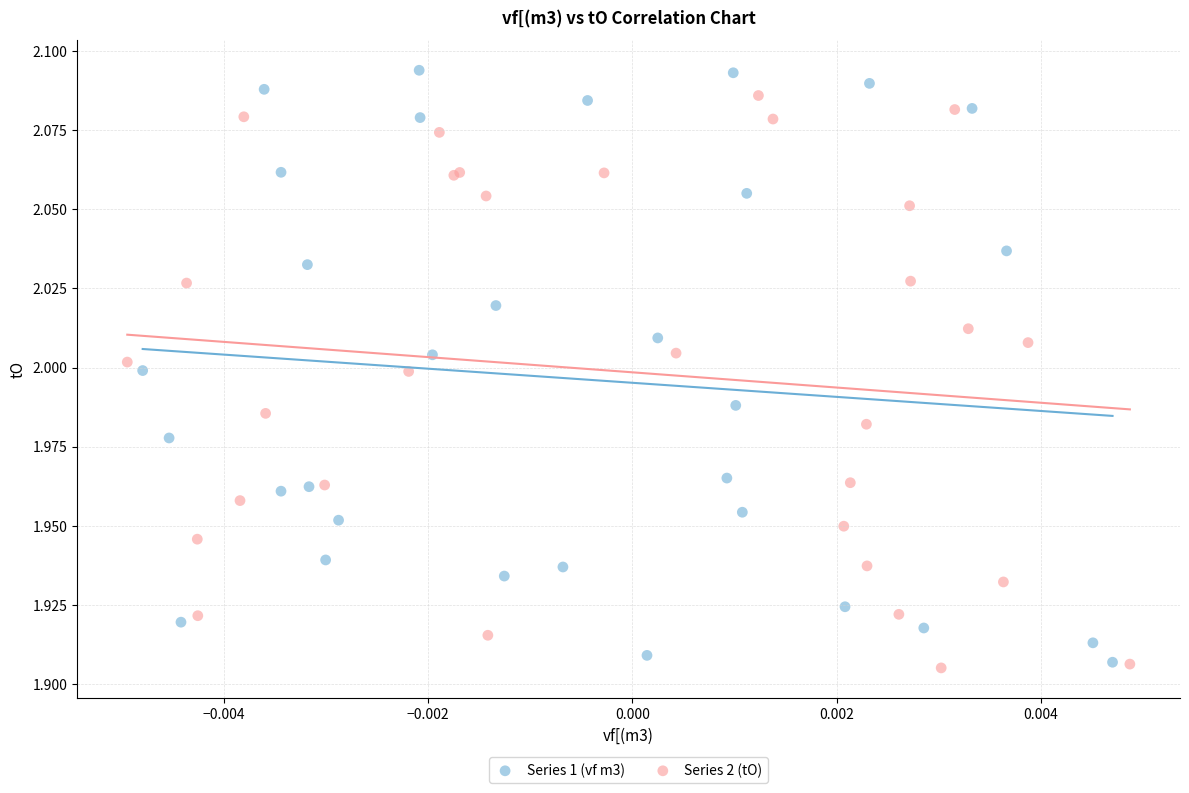

Which series reaches the minimum Y coordinate?

Series 2 (tO)